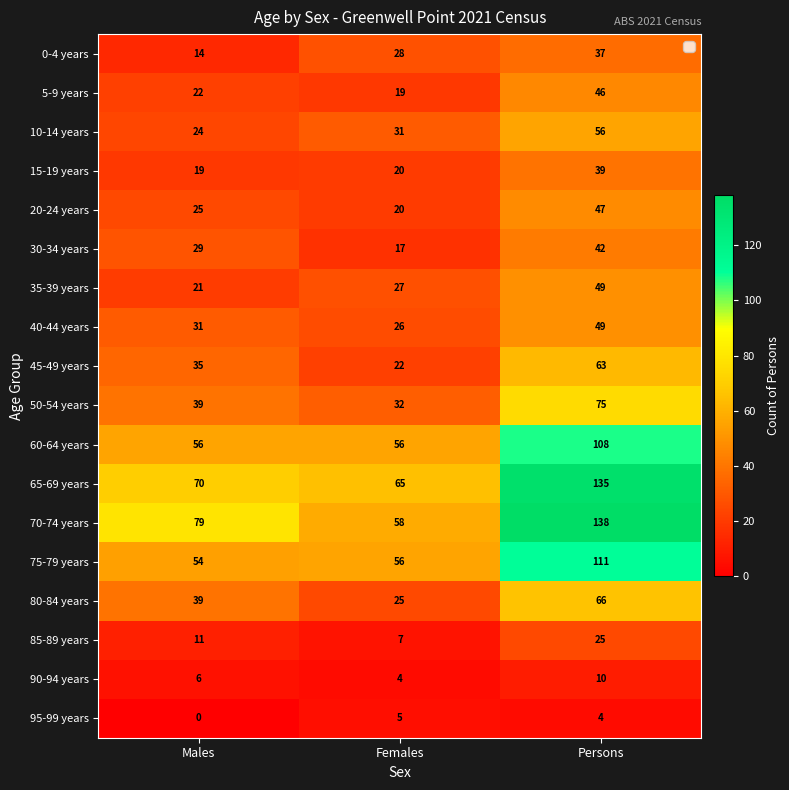

How many values in the 60-64 years series exceed 56?

1